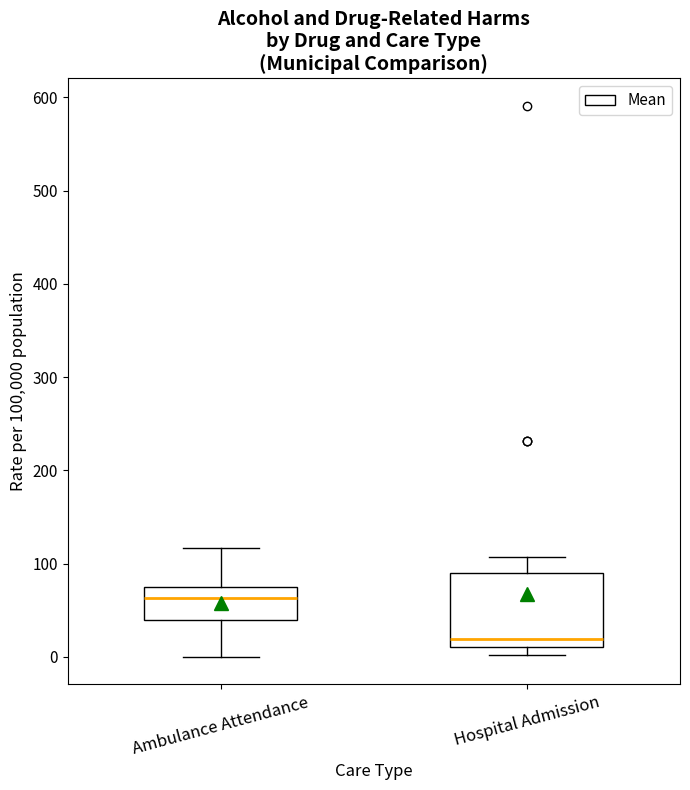

Which box is the tallest, from its lower edge to its upper edge?

Hospital Admission